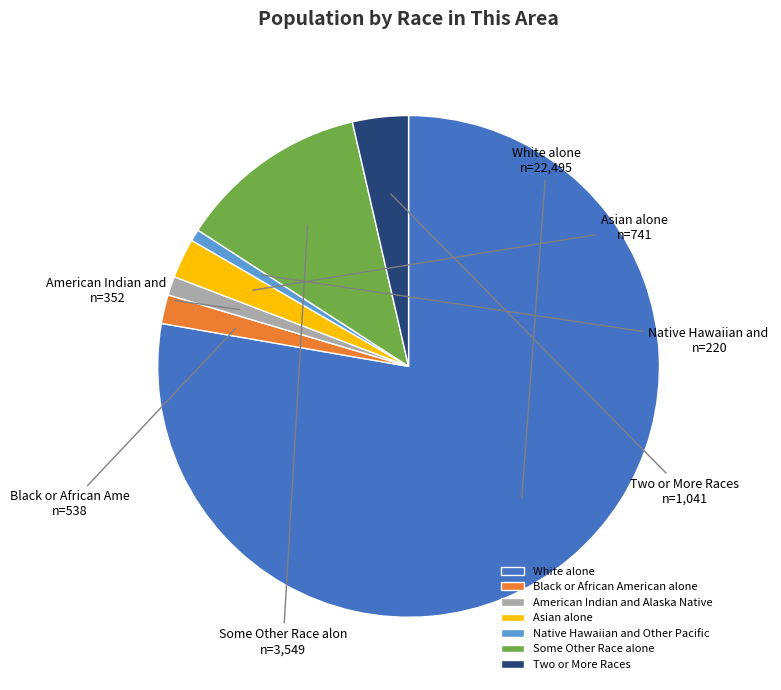

What is the largest slice in the pie chart?

White alone